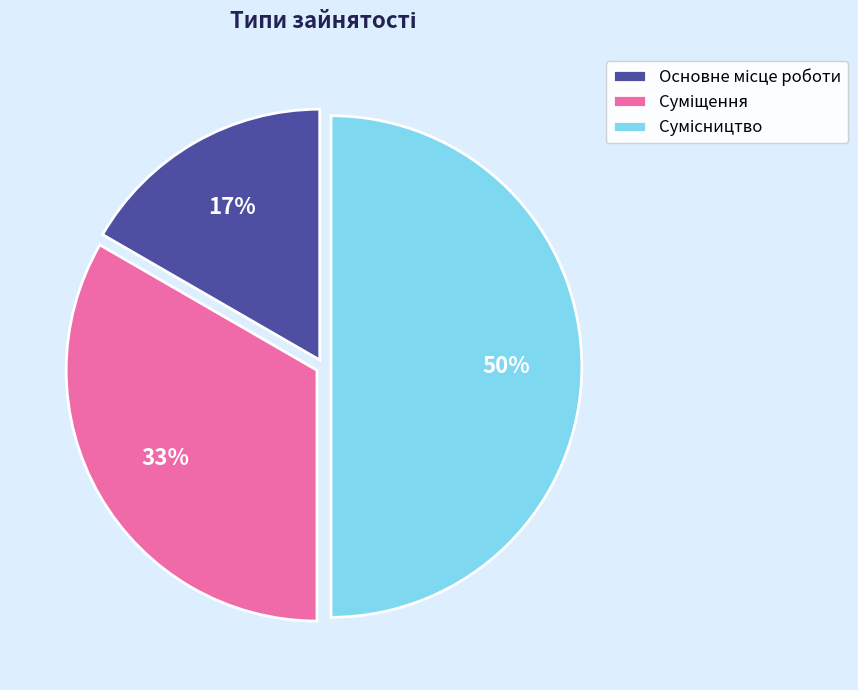

To the nearest percent, what is the average slice percentage?

33%